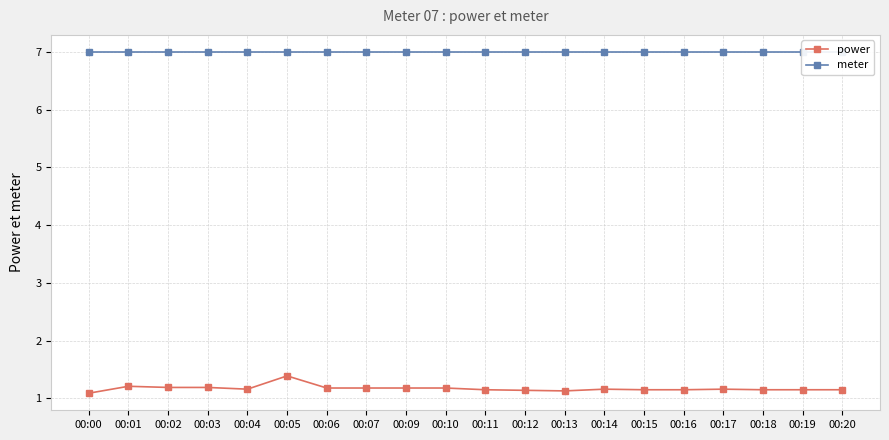

What is the difference between the maximum and minimum values in the power series?

0.3